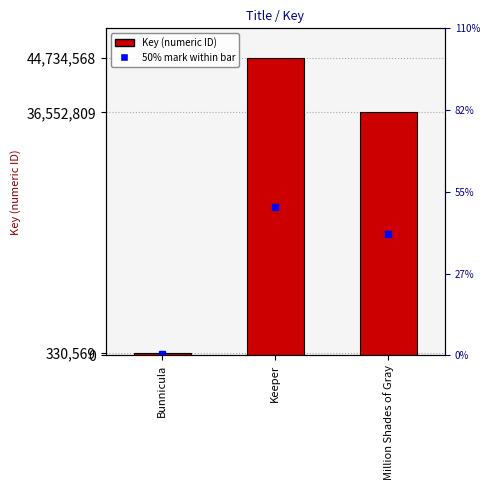

List the labels in order of value, smallest first.

Bunnicula, Million Shades of Gray, Keeper